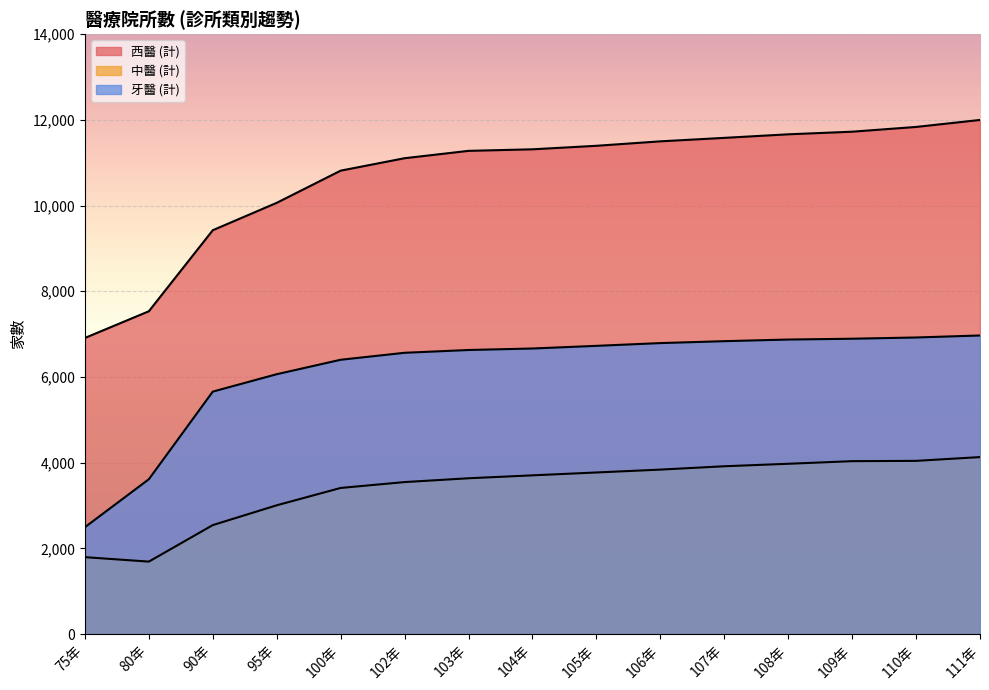

Reading left to right, what are all the values shown in this chart?

西醫 (計): 6911	7534	9425	10064	10815	11105	11277	11313	11395	11499	11580	11663	11724	11835	11998
中醫 (計): 1796	1692	2544	3006	3411	3548	3637	3705	3772	3839	3917	3975	4036	4043	4131
牙醫 (計): 2495	3614	5659	6065	6402	6565	6630	6665	6727	6791	6836	6874	6893	6922	6969